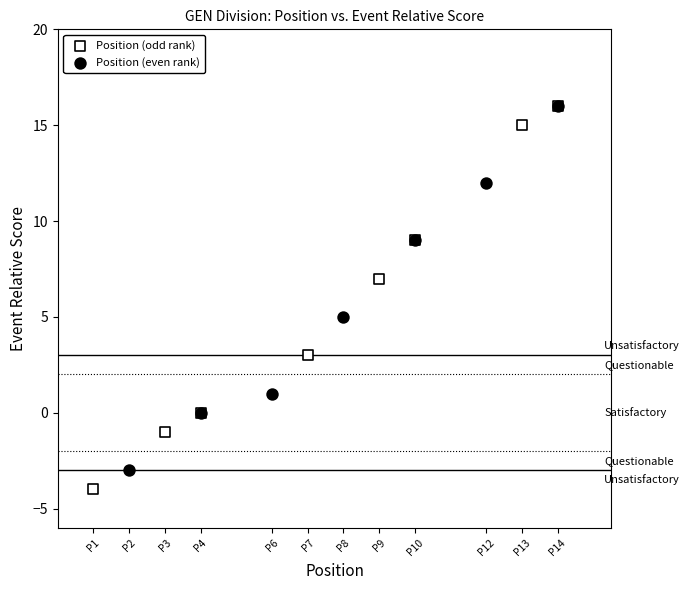

What are all the series names shown in the legend?

Position (odd rank), Position (even rank)